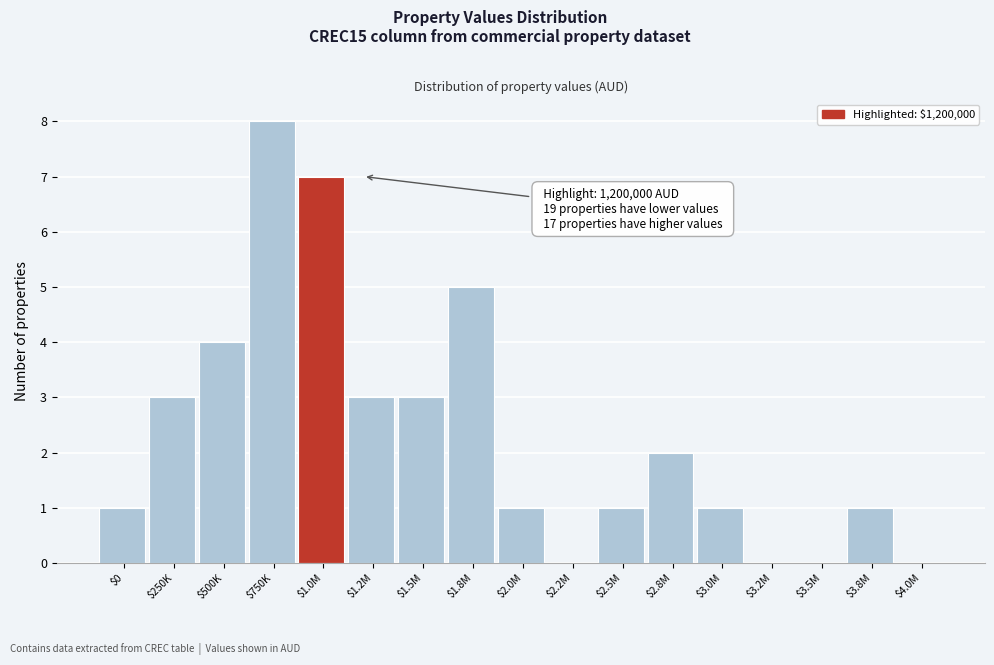

What is the sum of all values?

40